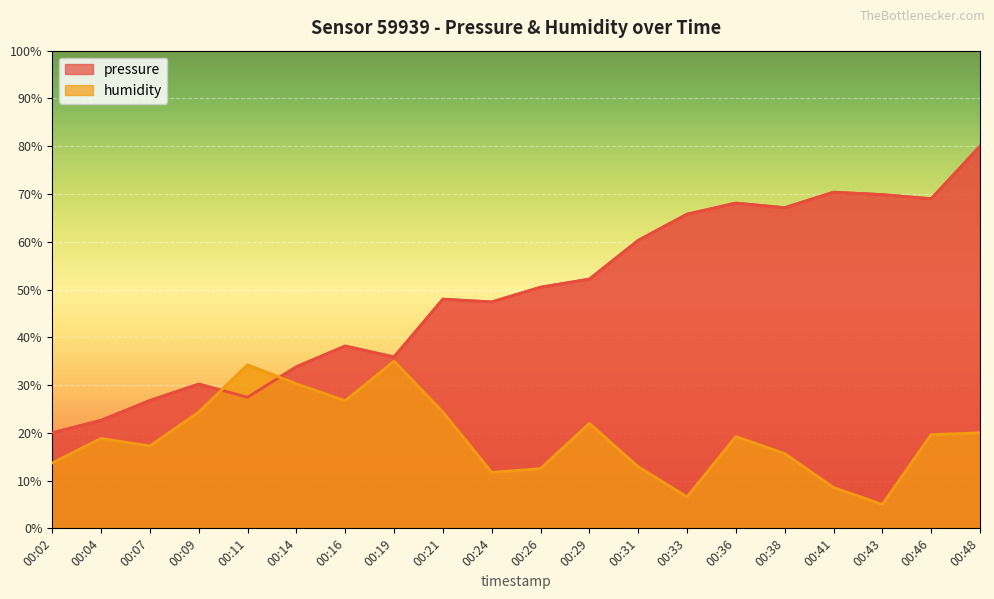

Where do pressure and humidity first cross each other?

00:09 and 00:11